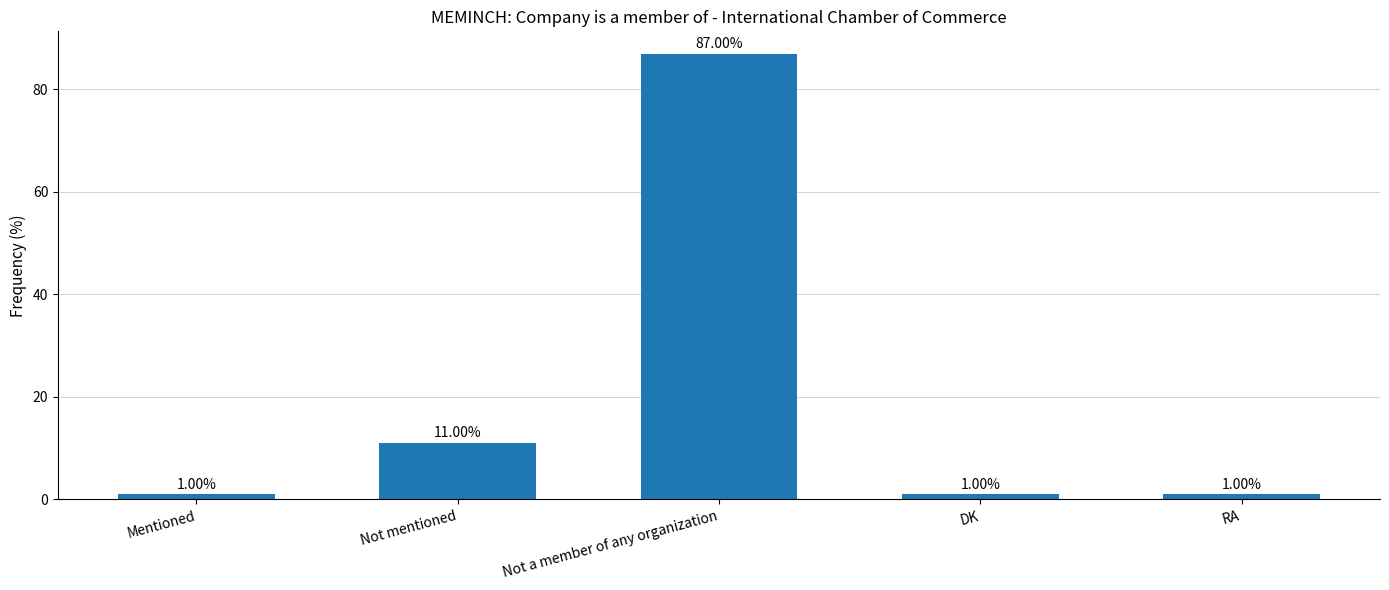

True or false: the data shows 1 at DK.

True